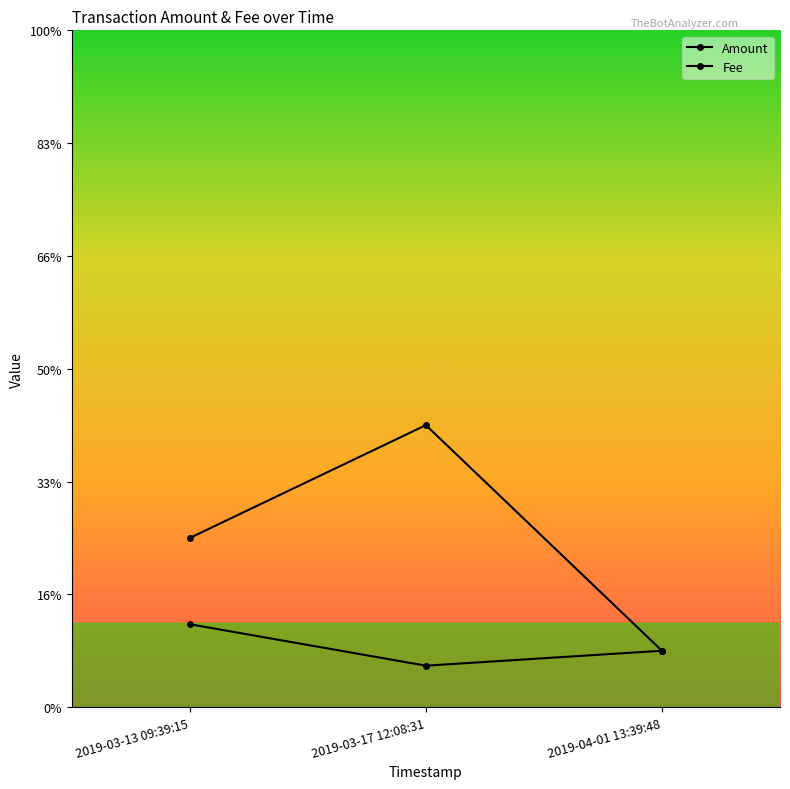

Does the chart have visible grid lines?

No